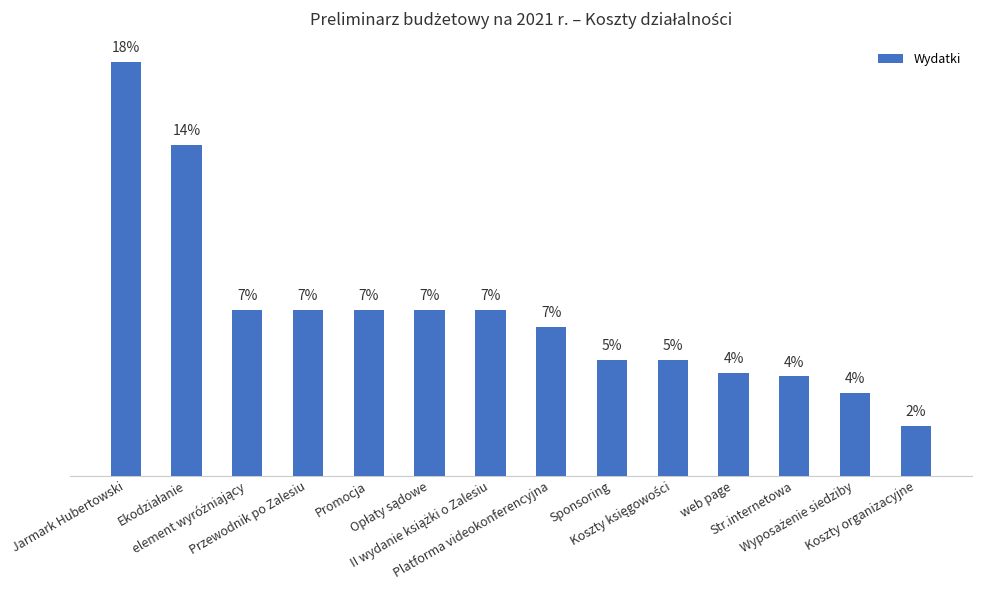

Are the bars horizontal?

No